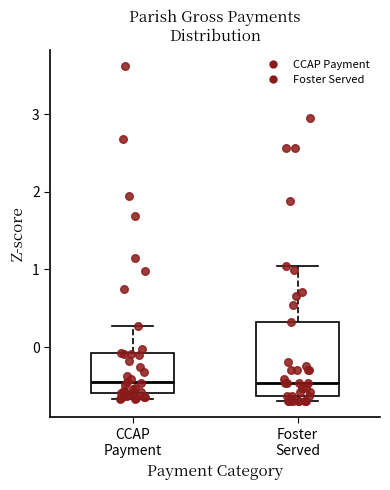

Comparing the boxes themselves (not the whiskers), which one is the tallest?

Foster Served